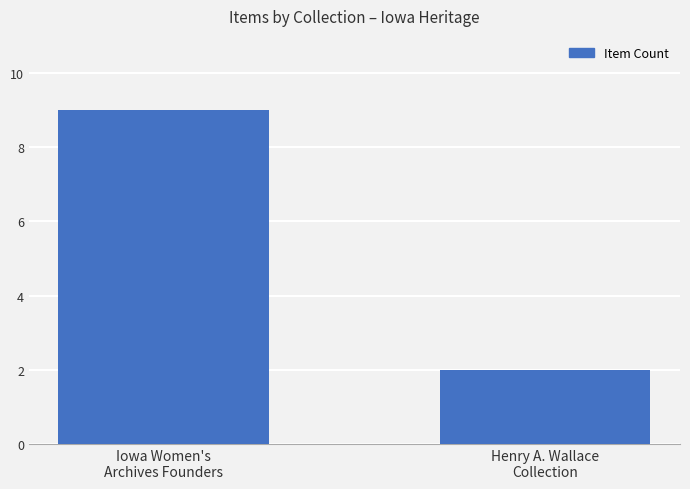

What is the change in value from Iowa Women's
Archives Founders to Henry A. Wallace
Collection?

-7